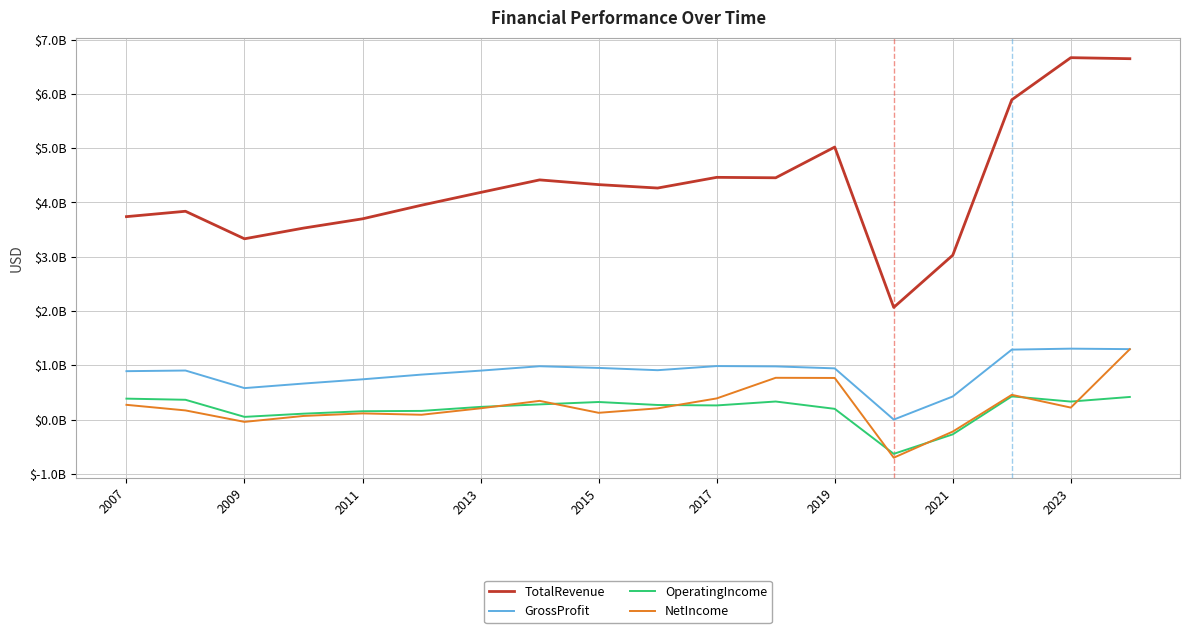

What is the sum of all NetIncome values?

4.5